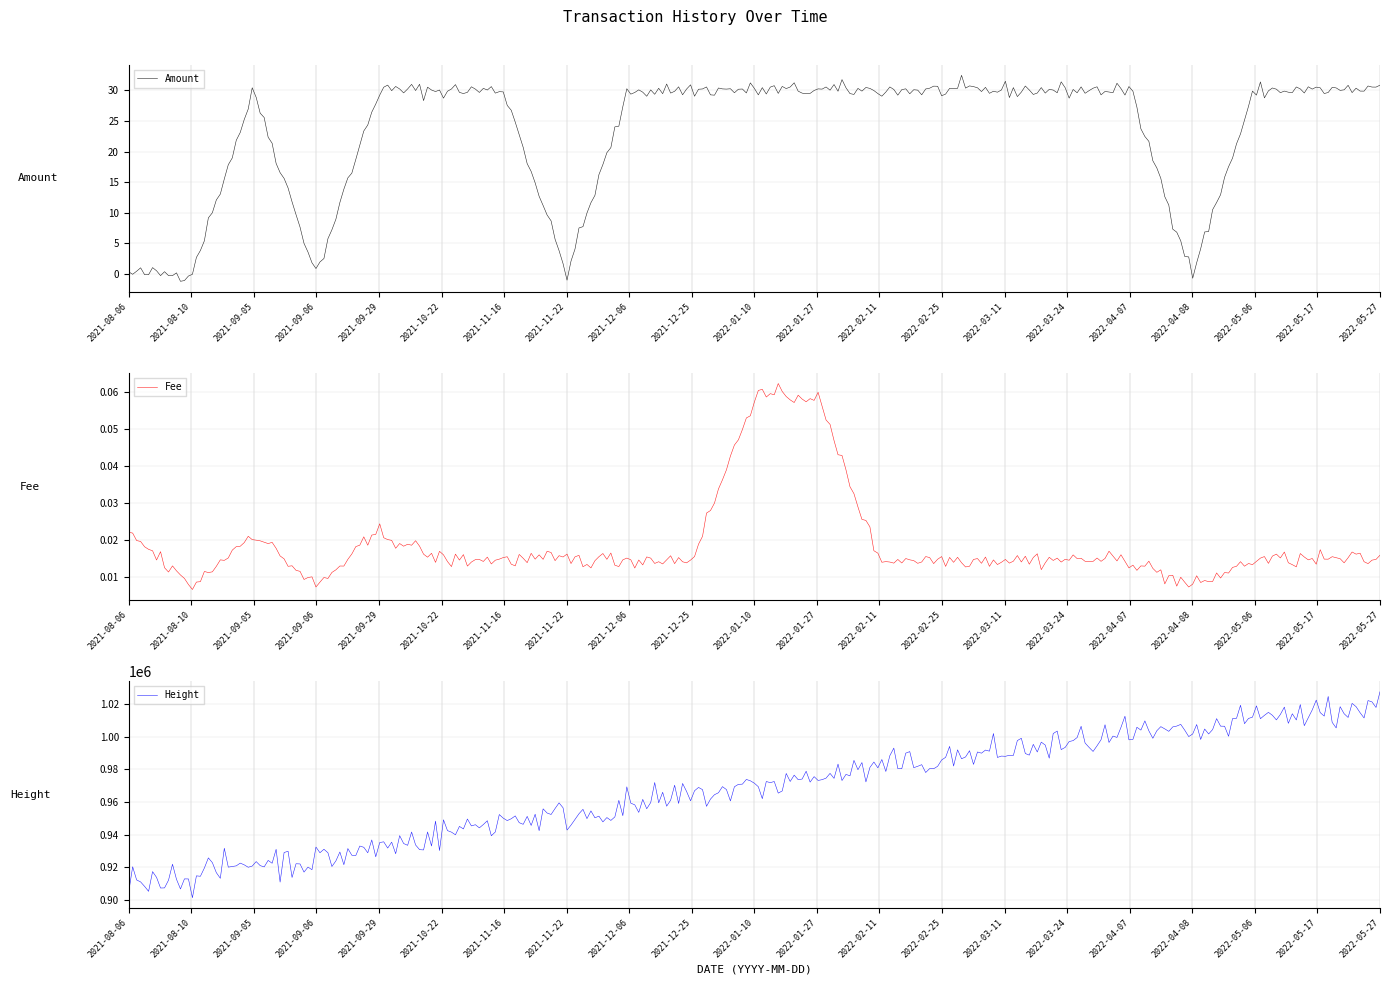

List the series in order of their peak value, lowest first.

Fee, Amount, Height